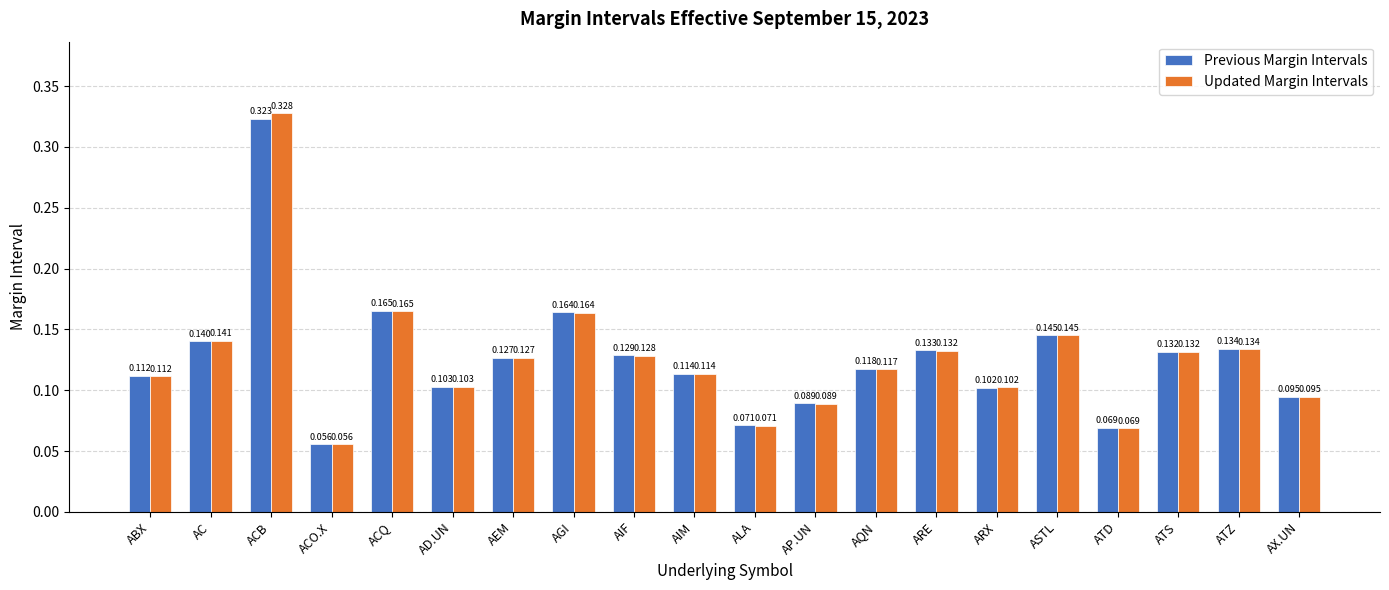

Rank the series by their maximum value, from highest to lowest.

Updated Margin Intervals, Previous Margin Intervals